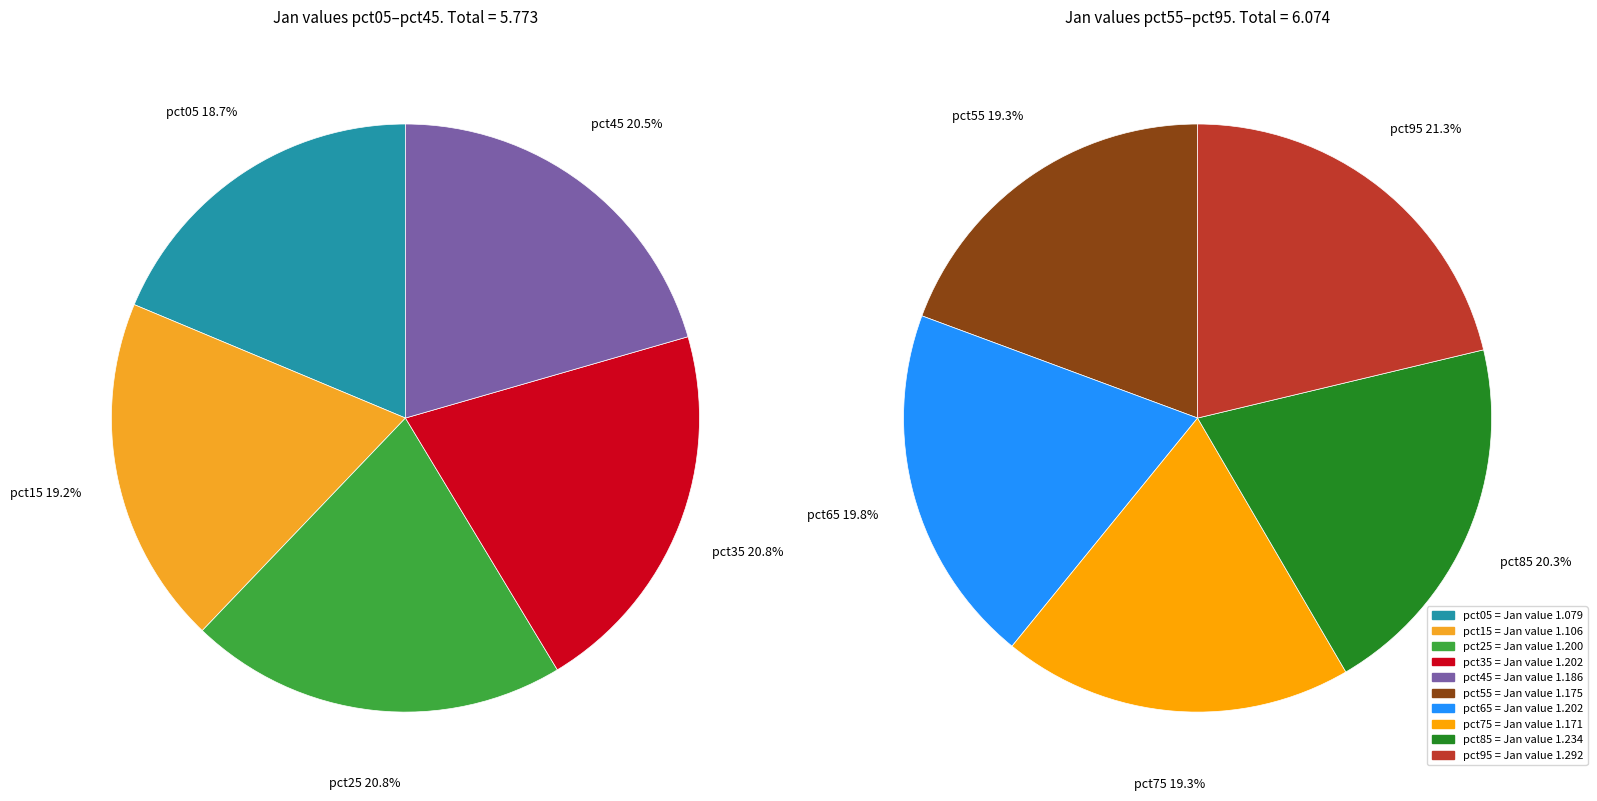

Does pct95 account for over 50% of the chart?

No